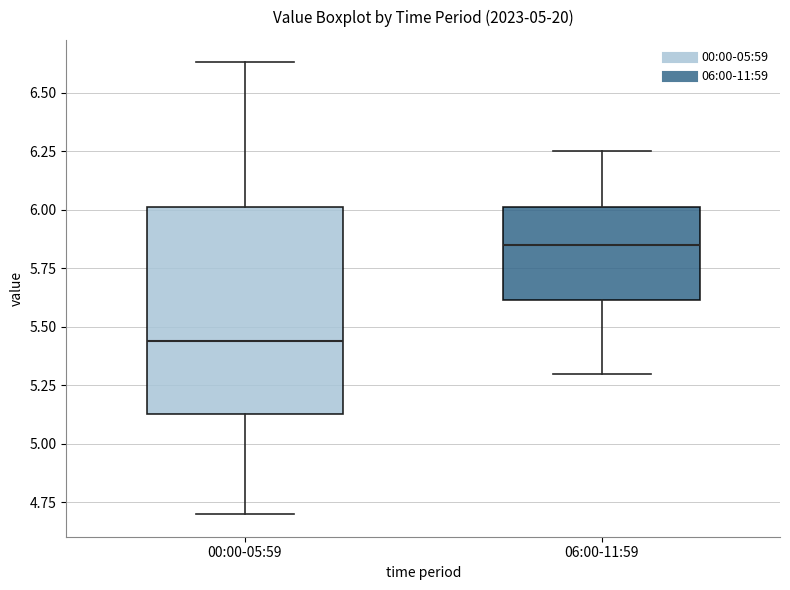

Which box has the highest median line?

06:00-11:59